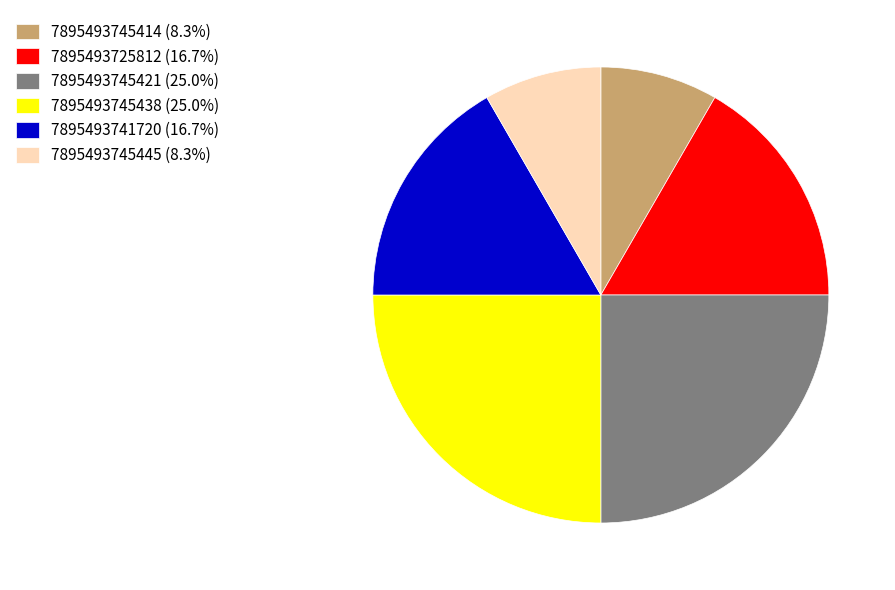

Approximately how many times larger is the value at 7895493745421 (25.0%) compared to 7895493745438 (25.0%)?

1.0